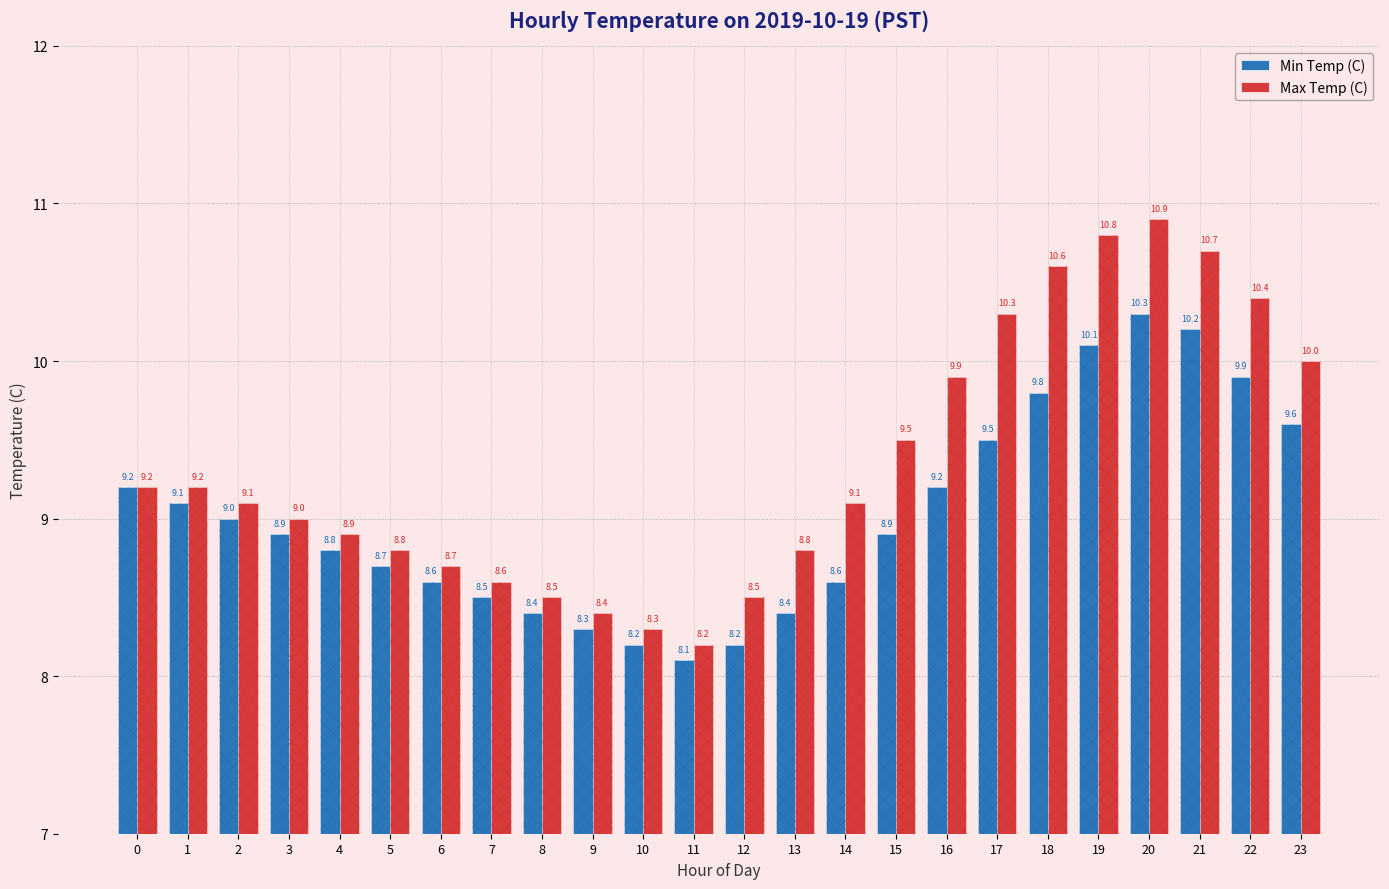

What is the total value across all series at 8?

16.9